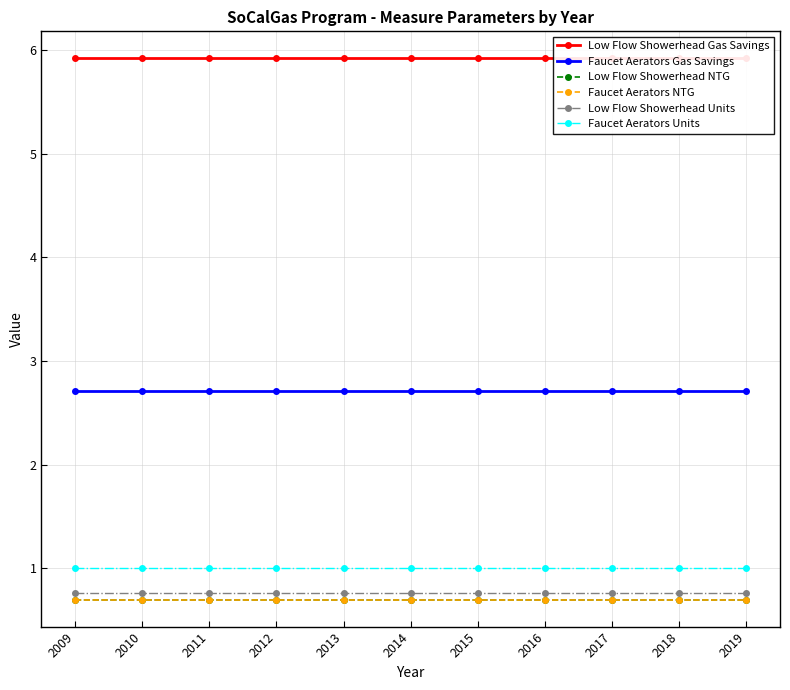

At how many categories does at least one series exceed 2?

11